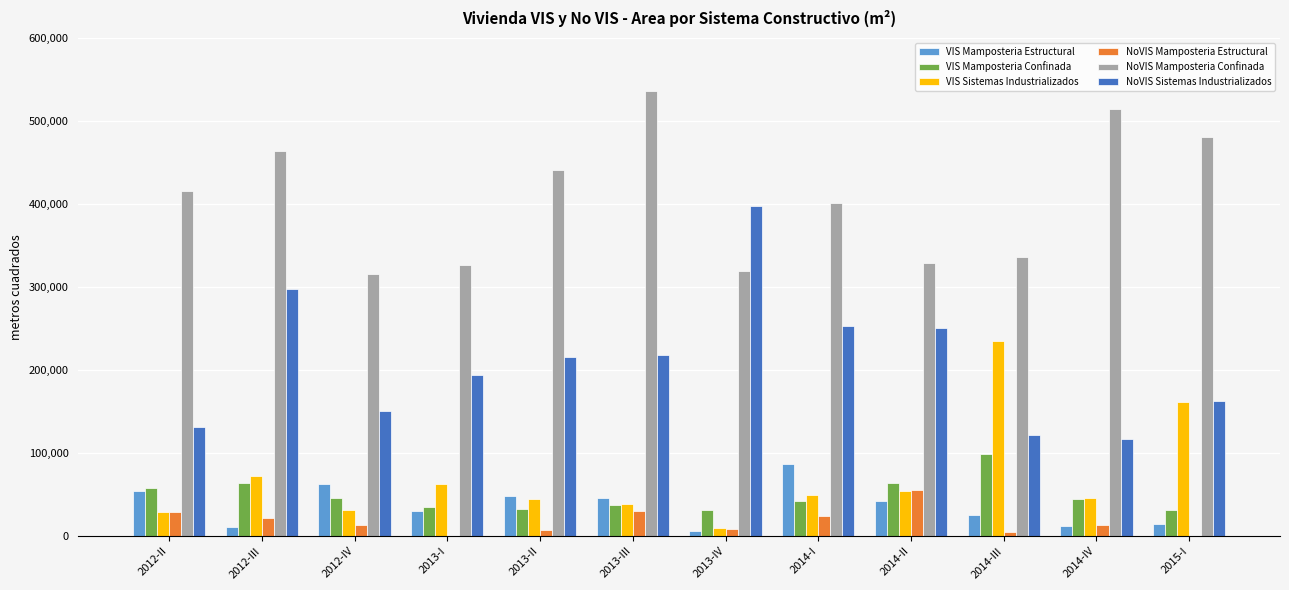

Which series has the largest range (max minus min)?

NoVIS Sistemas Industrializados